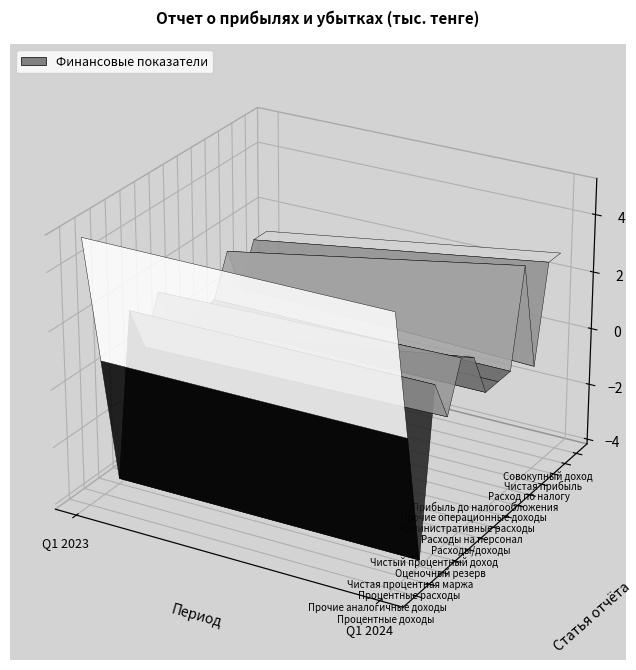

How many data points in Процентные расходы are less than -39685908?

1